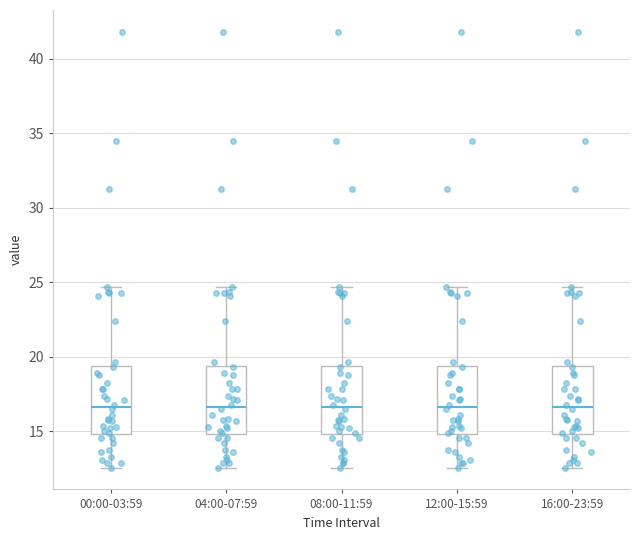

Where is the upper edge of the box for 08:00-11:59 on the y-axis? The values are not printed on the chart, so give them approximately, as read against the axis.

19.5